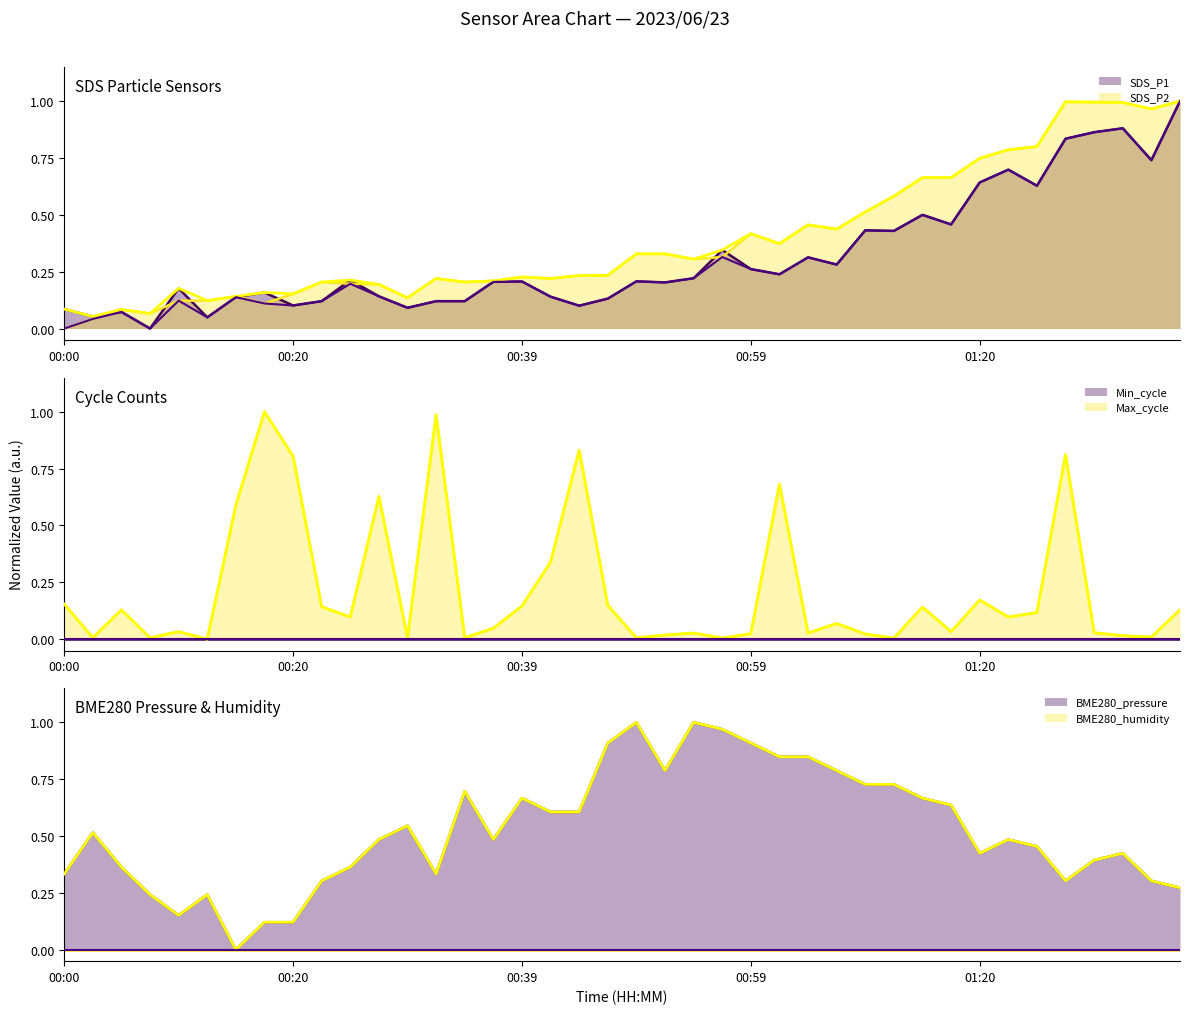

At which category does Max_cycle reach its first local valley?

00:02